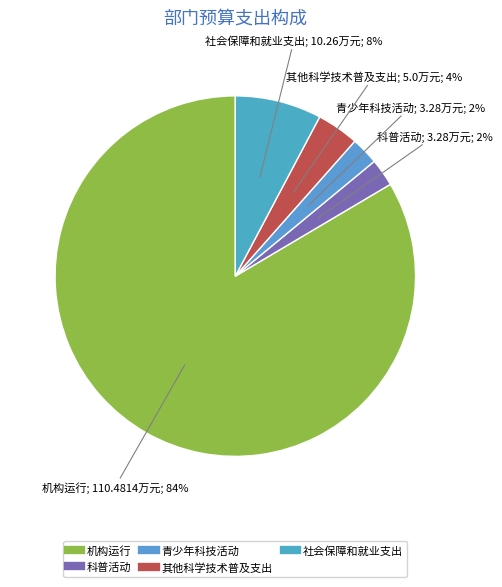

How many segments does this pie chart have?

5